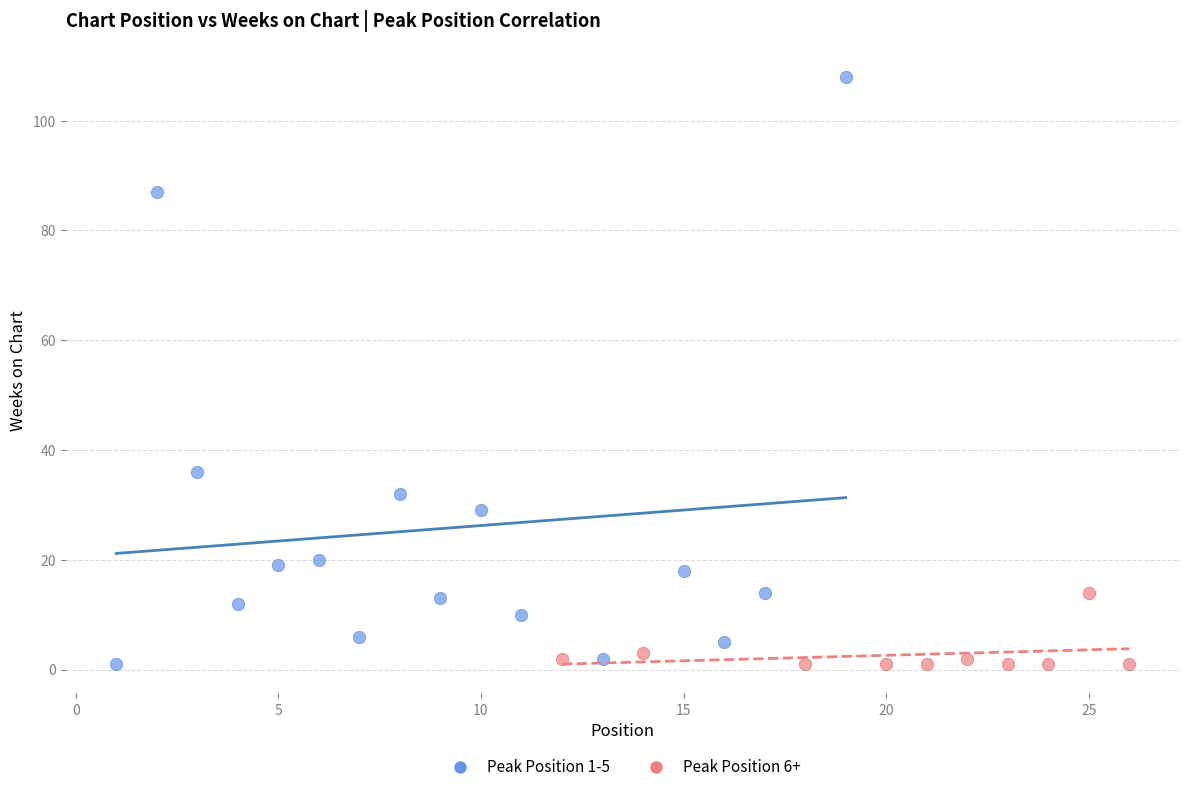

What are all the series names shown in the legend?

Peak Position 1-5, Peak Position 6+